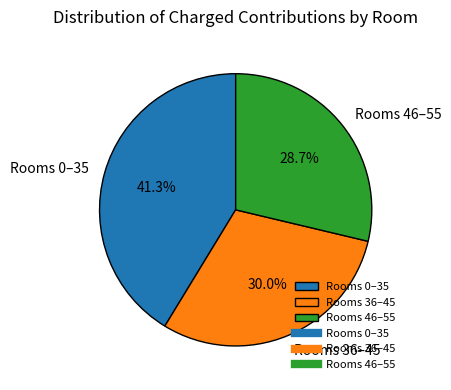

What percentage is NOT represented by Rooms 36–45?

70.0%